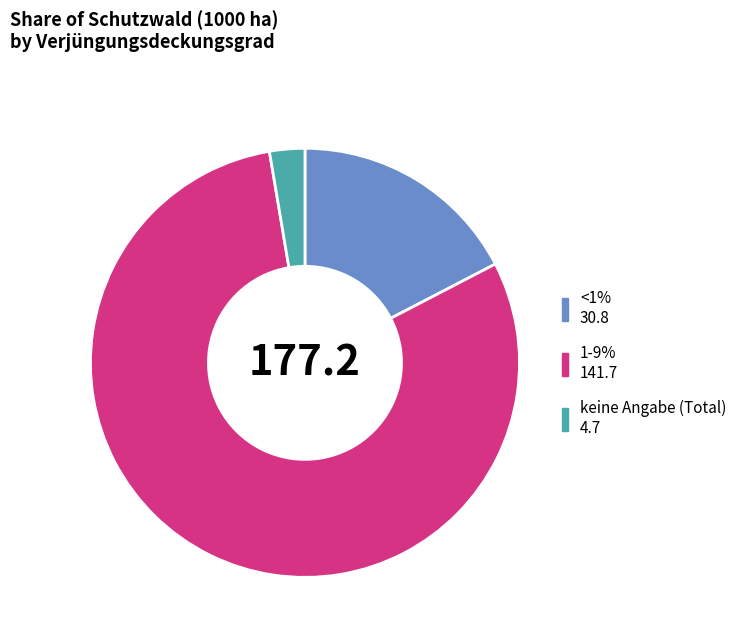

Combined, do <1% and keine Angabe (Total) account for over 50%?

No